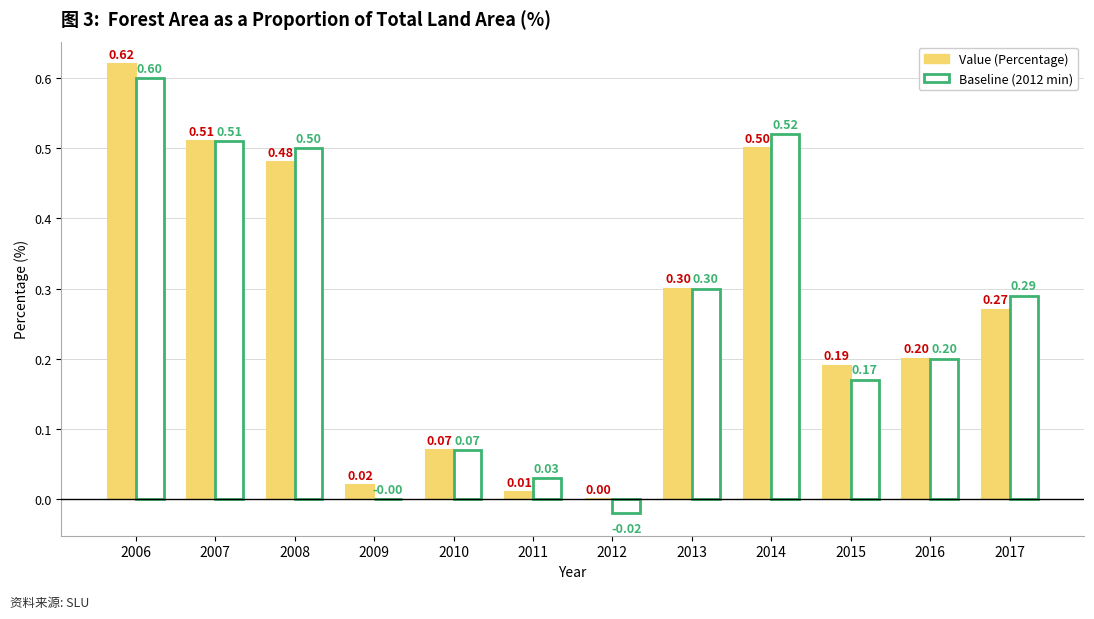

The Baseline (2012 min) series shows 0.0 at 2009. True or false?

True